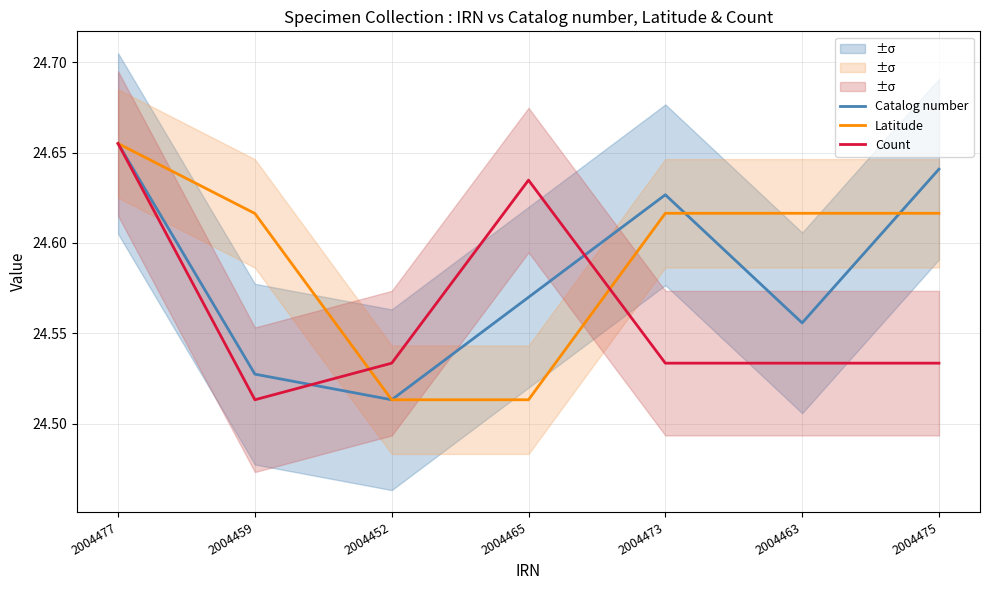

Reading left to right, extract all data points from this chart.

Catalog number: 24.7	24.5	24.5	24.6	24.6	24.6	24.6
Latitude: 24.7	24.6	24.5	24.5	24.6	24.6	24.6
Count: 24.7	24.5	24.5	24.6	24.5	24.5	24.5